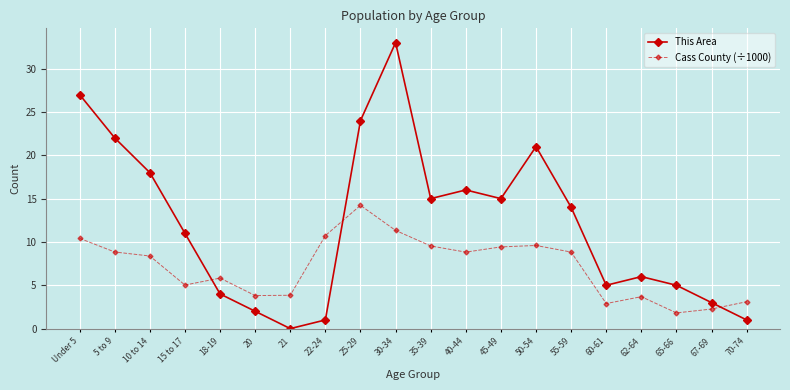

True or false: Cass County (÷1000) has more than 2 interior local peaks.

True